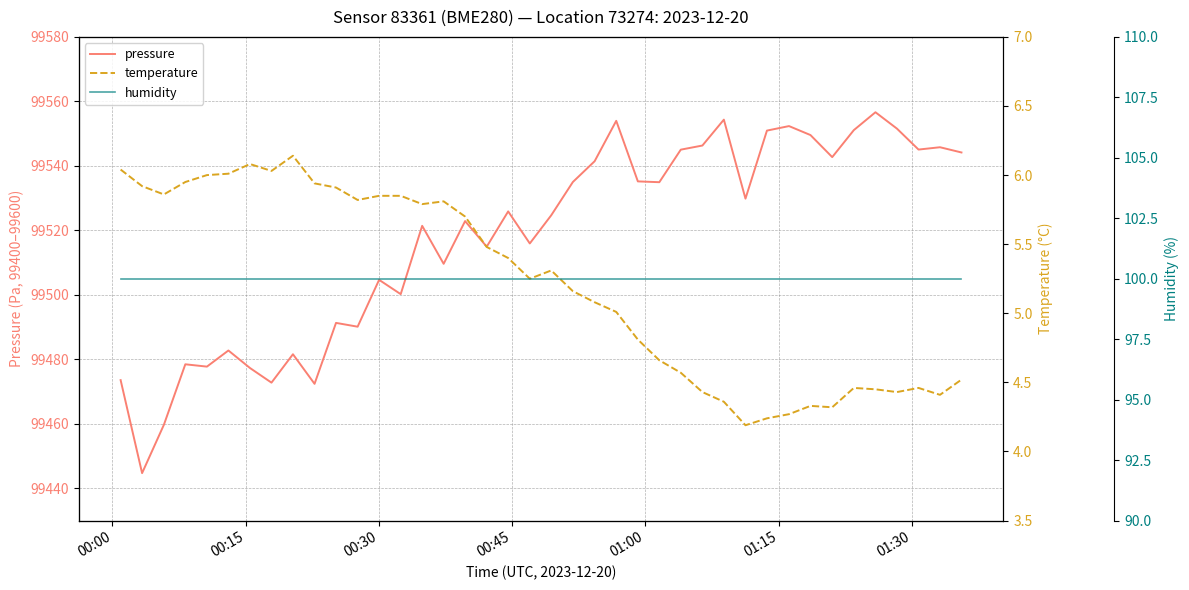

What is the maximum value for pressure?

99556.6